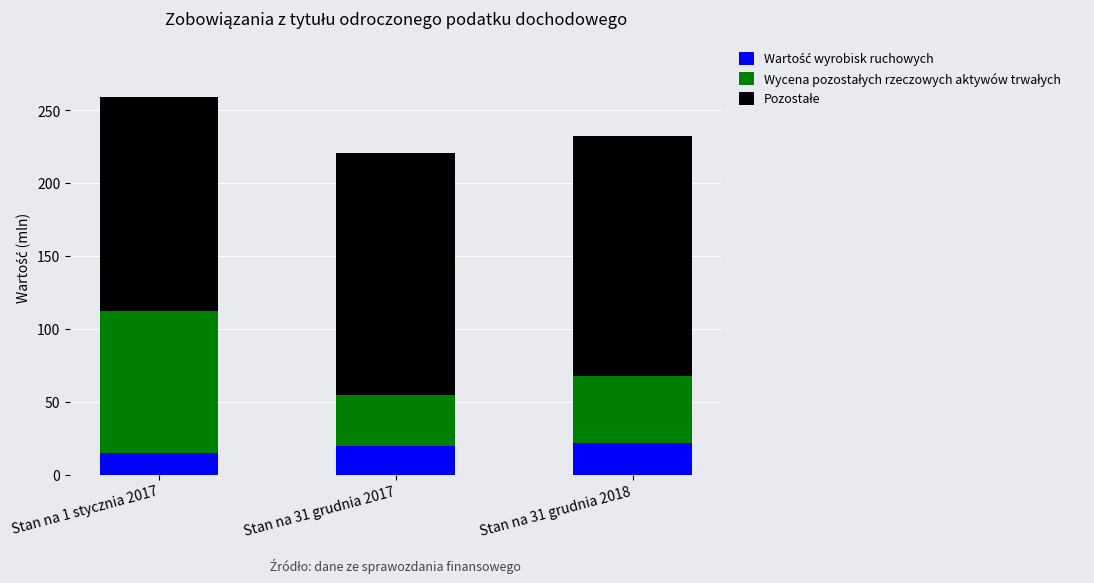

What is the total value across all series at Stan na 1 stycznia 2017?

258.9